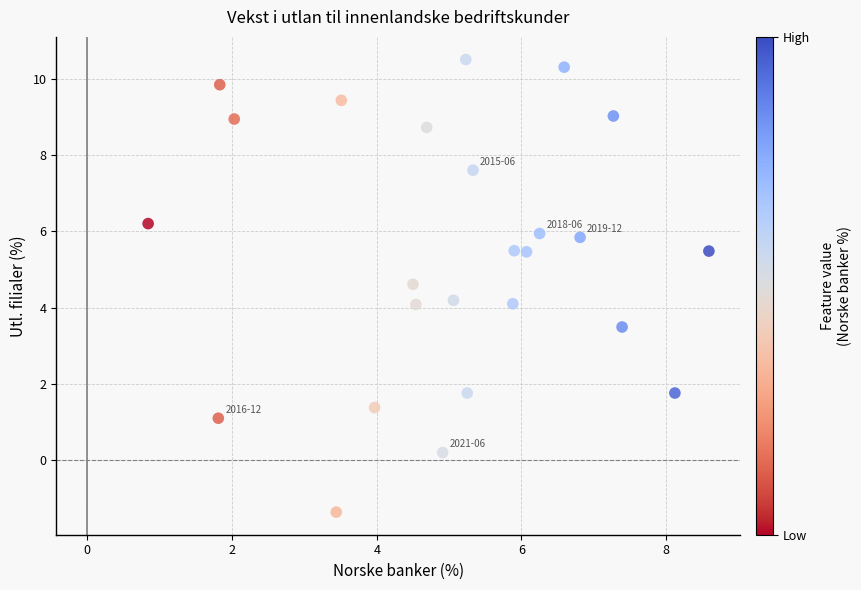

What is the range of X values (max minus min)?

7.8